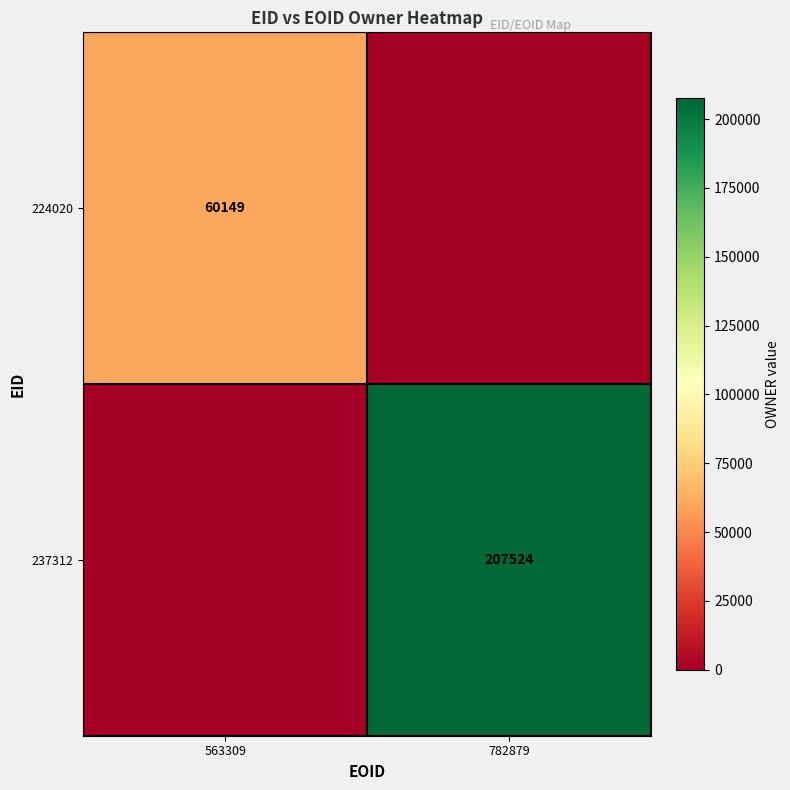

The 224020 series shows 101625 at 563309. True or false?

False